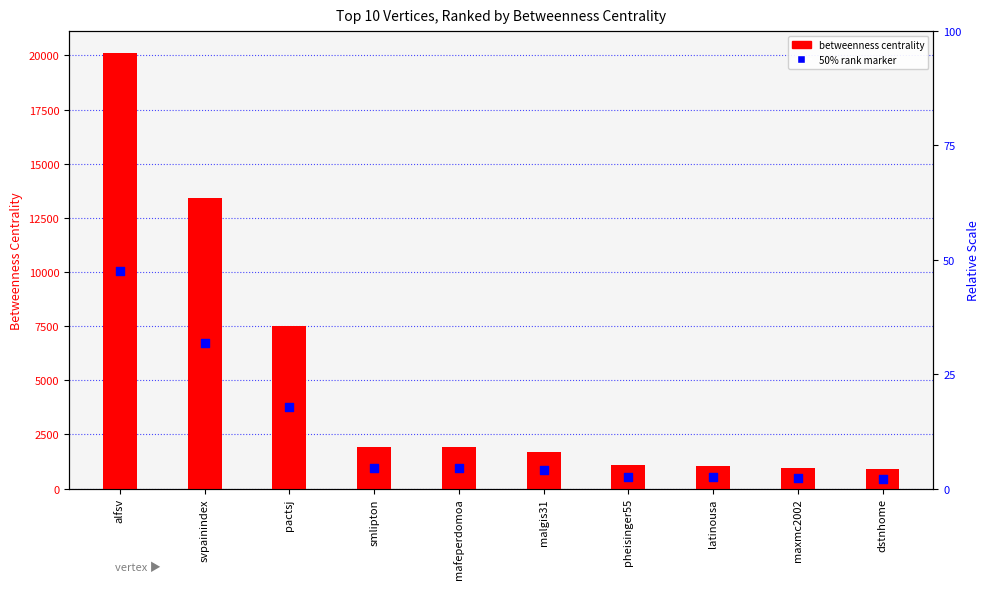

Is the value of Betweenness Centrality at smlipton greater than the value of 50% rank marker at maxmc2002?

Yes